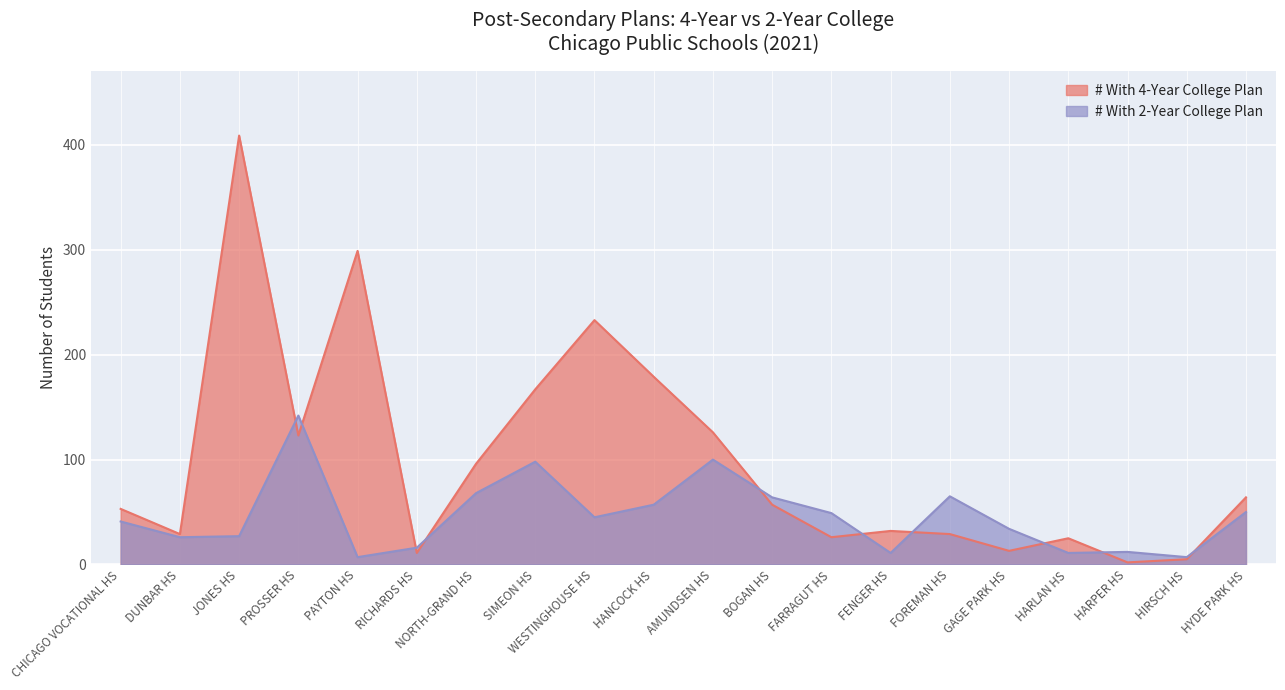

Between SIMEON HS and HARLAN HS, which series saw the biggest shift?

# With 4-Year College Plan